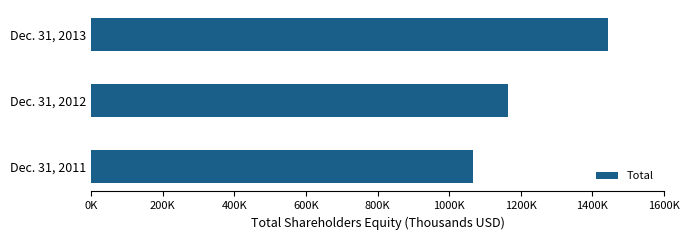

Are the bars horizontal?

Yes